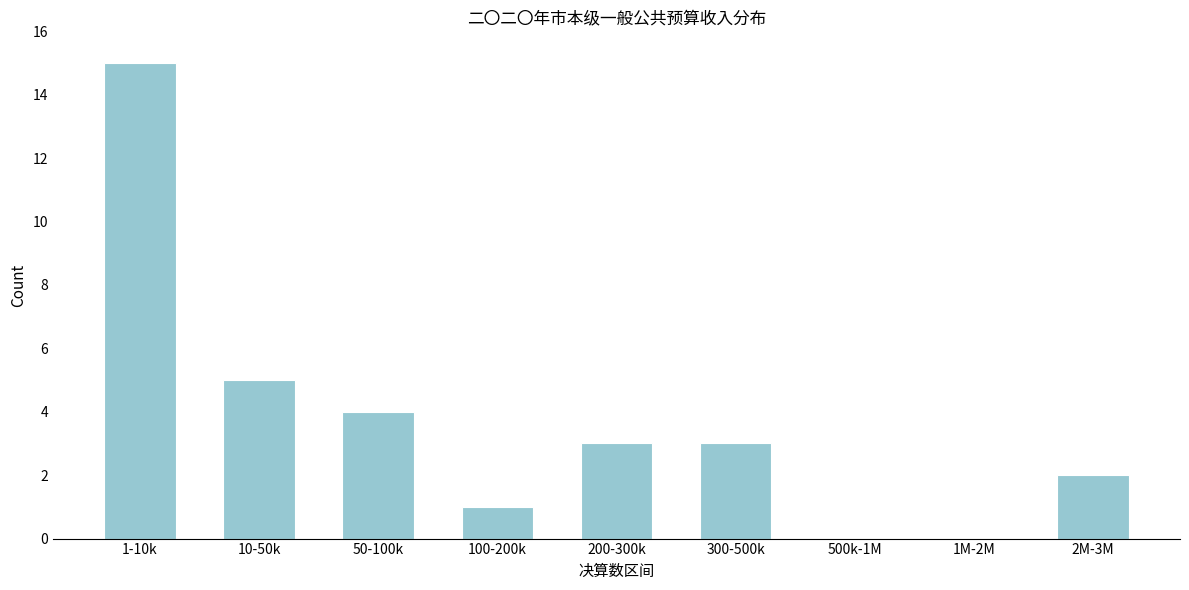

Reading left to right, list all the values displayed in this chart.

1-10k=15	10-50k=5	50-100k=4	100-200k=1	200-300k=3	300-500k=3	500k-1M=0	1M-2M=0	2M-3M=2